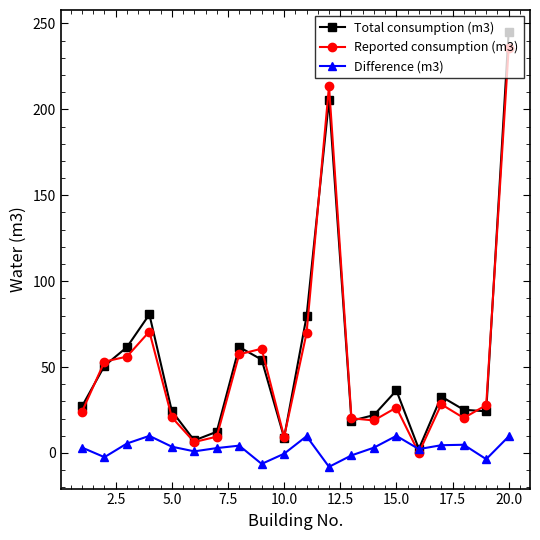

What is the maximum value shown in the chart?

245.2